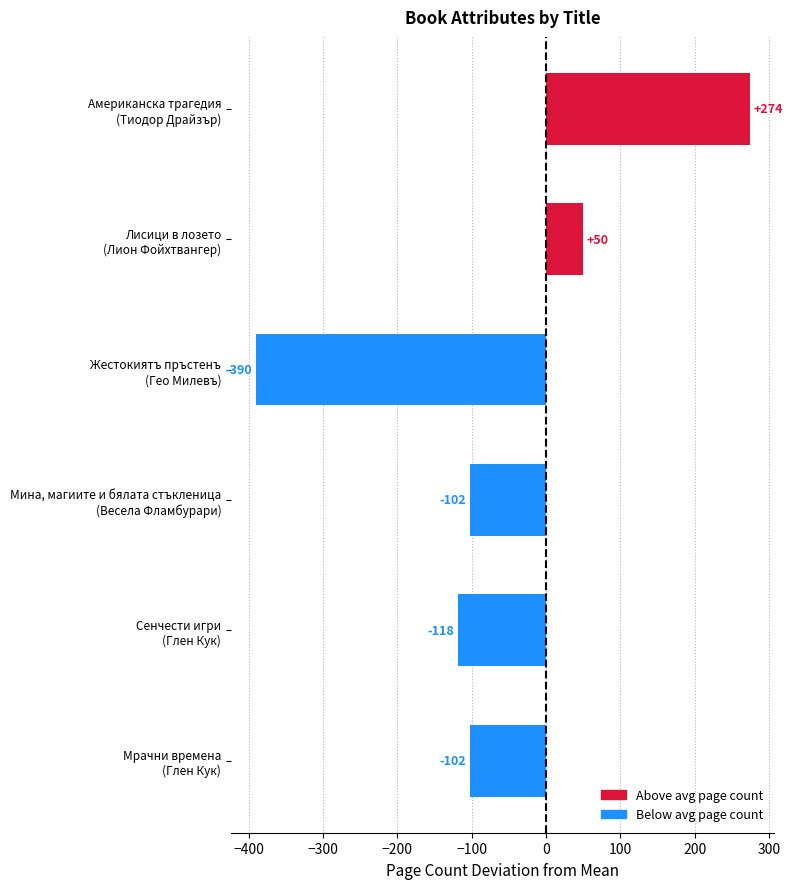

Which category has the highest value across all series?

Американска трагедия
(Тиодор Драйзър)